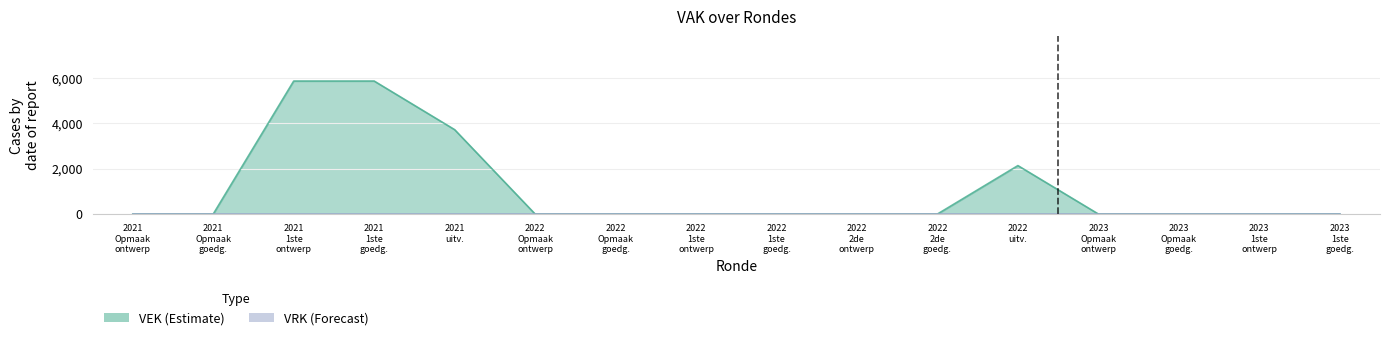

The chart shows a value of 3212 at 2023 Opmaak goedg.. True or false?

False